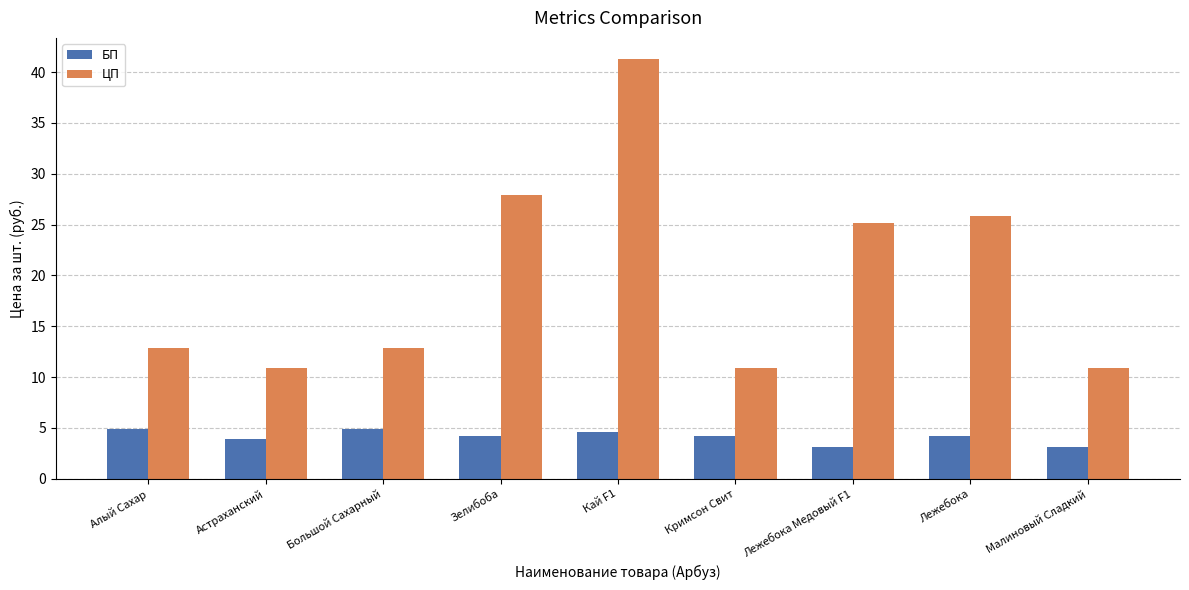

What is the approximate value of ЦП at Кай F1?

41.3